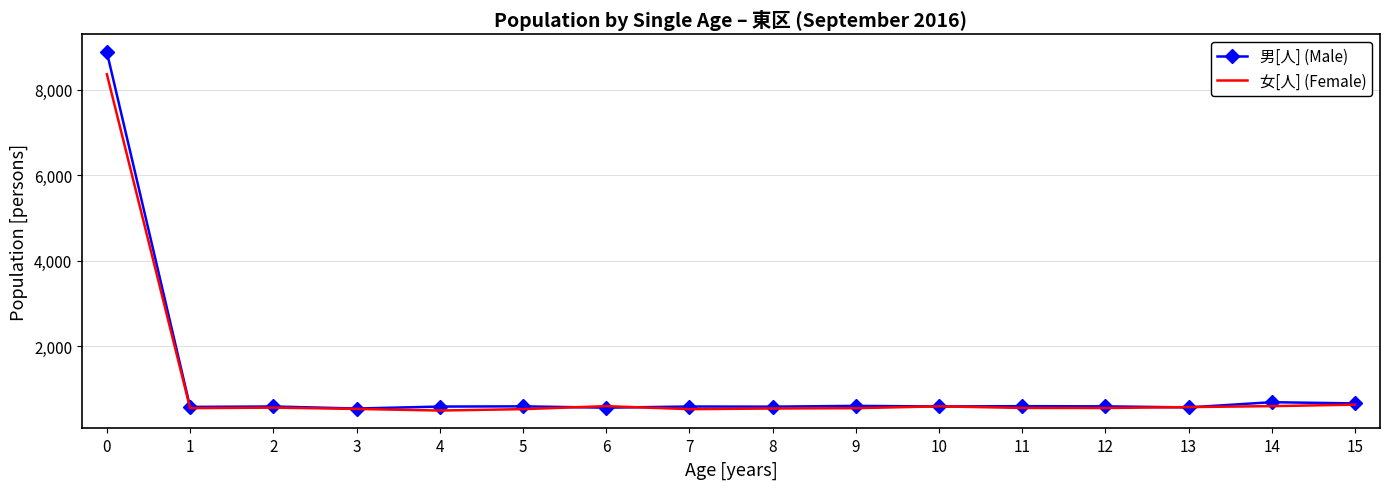

List the series in order of their peak value, highest first.

男[人] (Male), 女[人] (Female)